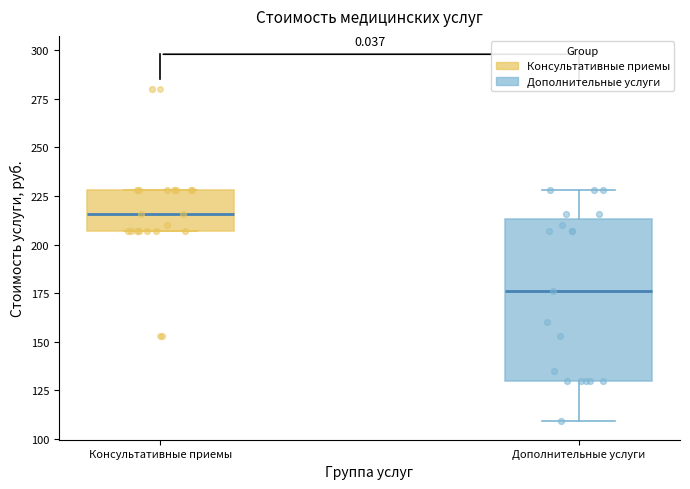

Reading left to right, transcribe this box plot: for each box, give where its median line is, the range the box spans, and where its two whiskers end, as read against the y-axis. The values are not printed on the chart, so give them approximately, as read against the axis.

Консультативные приемы: median 215, box 205 to 230, whiskers 205 to 230
Дополнительные услуги: median 175, box 130 to 215, whiskers 110 to 230